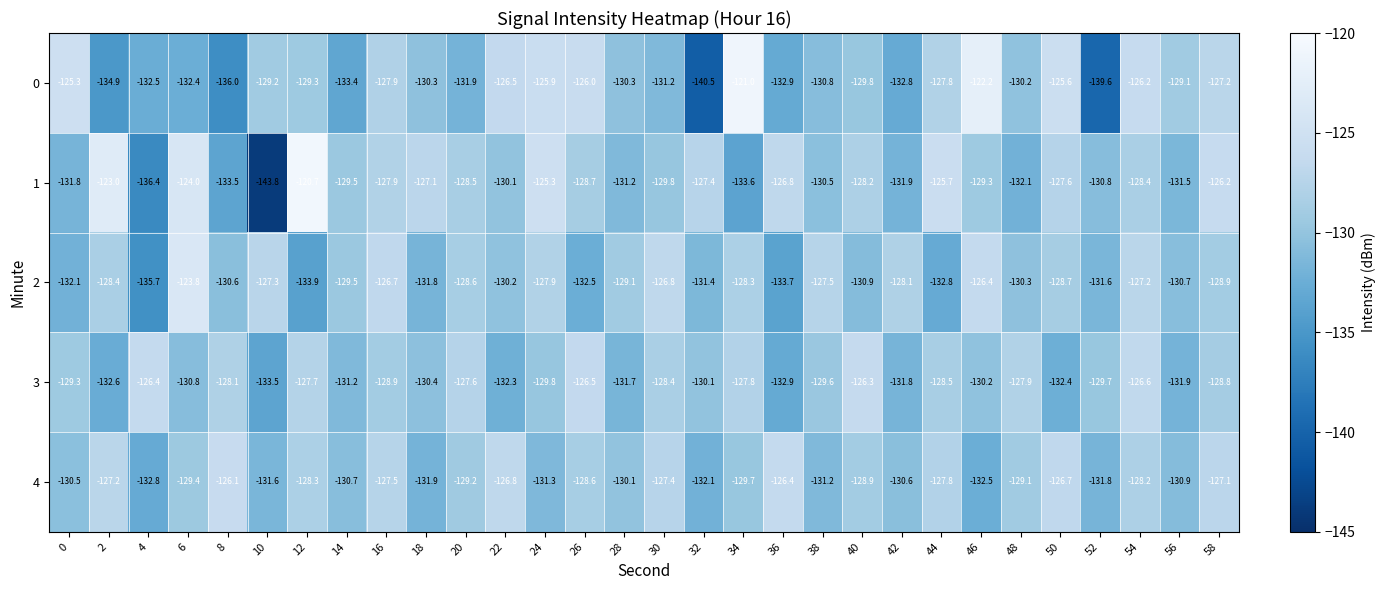

Rank the series by their maximum value, from highest to lowest.

1, 0, 2, 4, 3